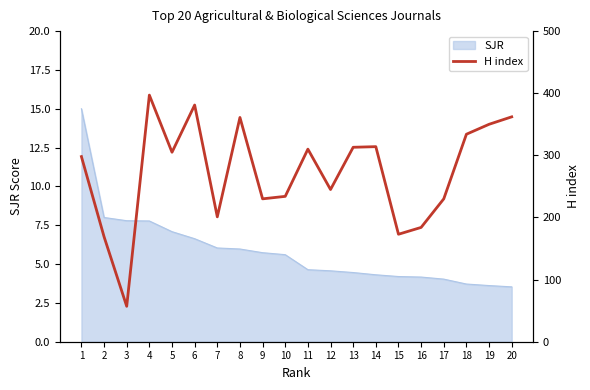

What is the change in value from 5 to 19?

+45